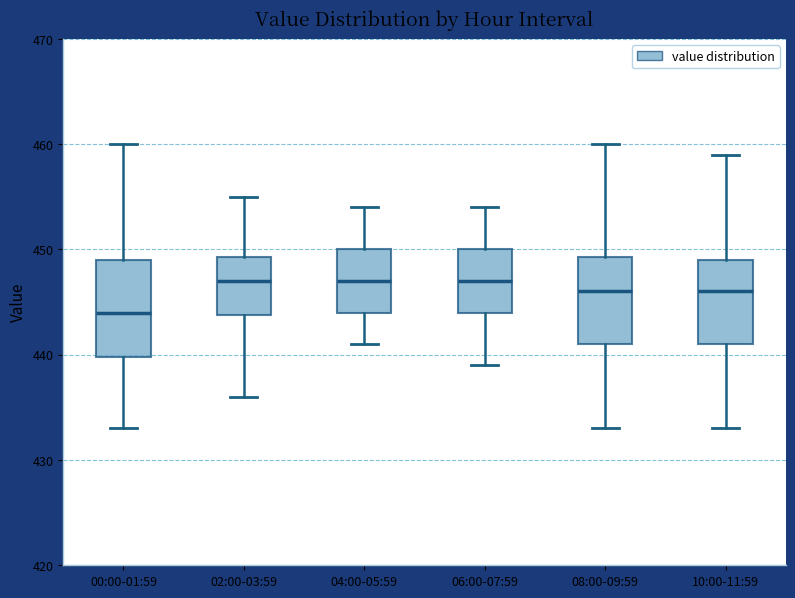

Reading left to right, read every box against the y-axis: the position of its median line, the range the box covers, and the ends of its whiskers. The values are not printed on the chart, so give them approximately, as read against the axis.

00:00-01:59: median 444, box 440 to 449, whiskers 433 to 460
02:00-03:59: median 447, box 444 to 449, whiskers 436 to 455
04:00-05:59: median 447, box 444 to 450, whiskers 441 to 454
06:00-07:59: median 447, box 444 to 450, whiskers 439 to 454
08:00-09:59: median 446, box 441 to 449, whiskers 433 to 460
10:00-11:59: median 446, box 441 to 449, whiskers 433 to 459